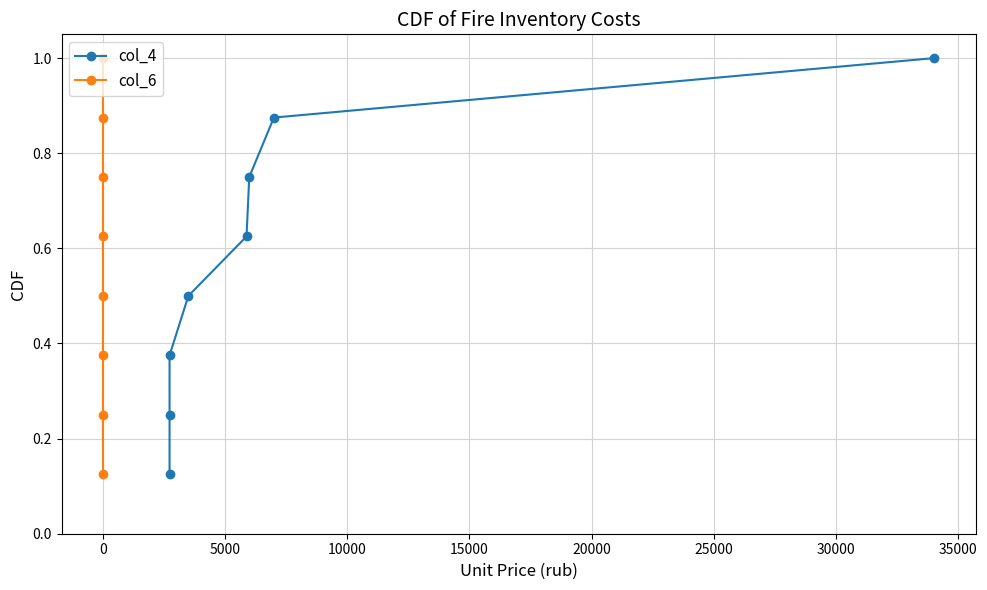

Read the col_4 value at 0.

0.2